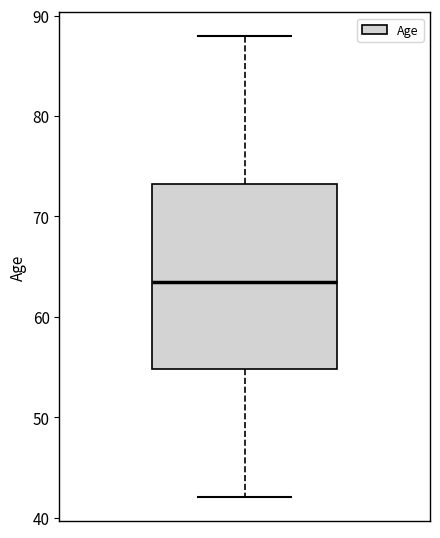

Transcribe this box plot: give where the median line is, the range the box spans, and where the two whiskers end, as read against the y-axis. The values are not printed on the chart, so give them approximately, as read against the axis.

median 64, box 55 to 73, whiskers 42 to 88